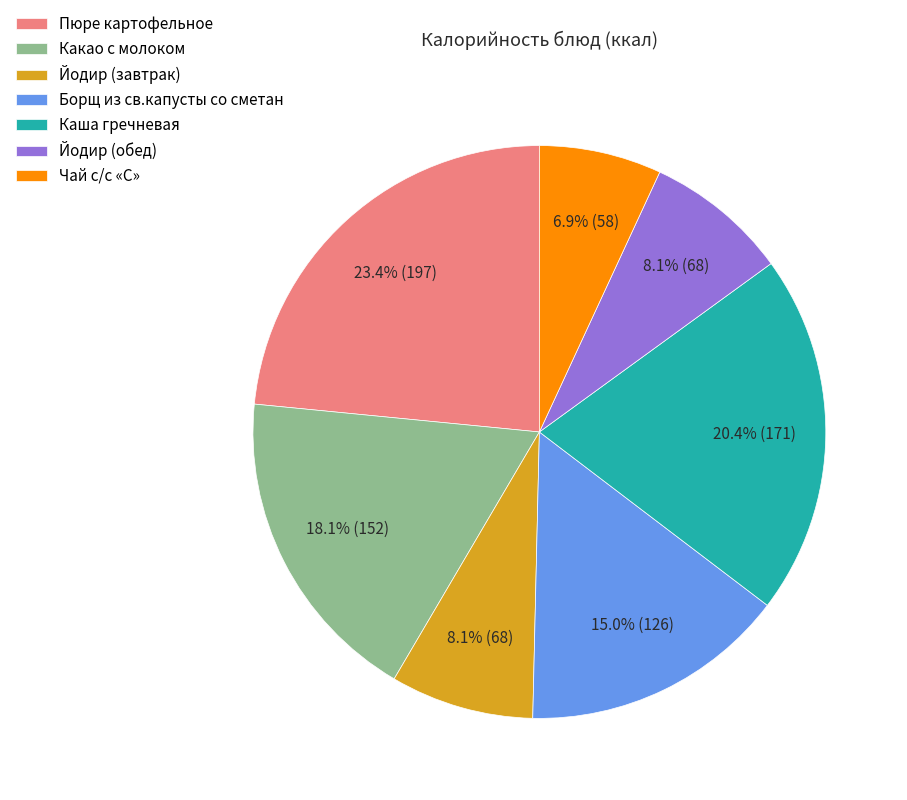

How many segments does this pie chart have?

7